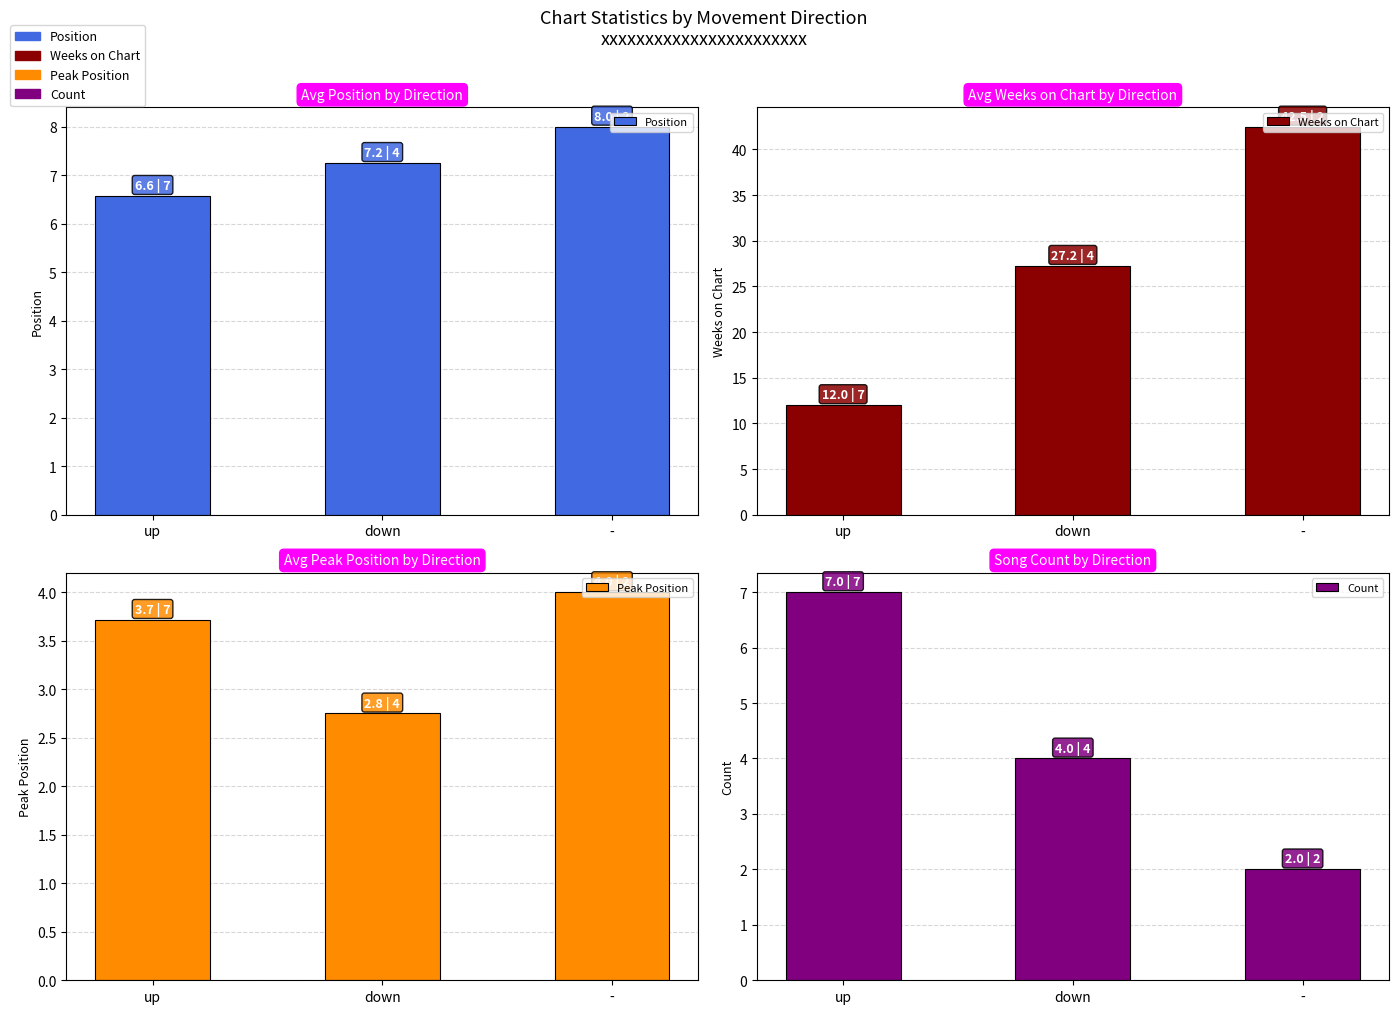

How many data points in Position are less than 7?

1